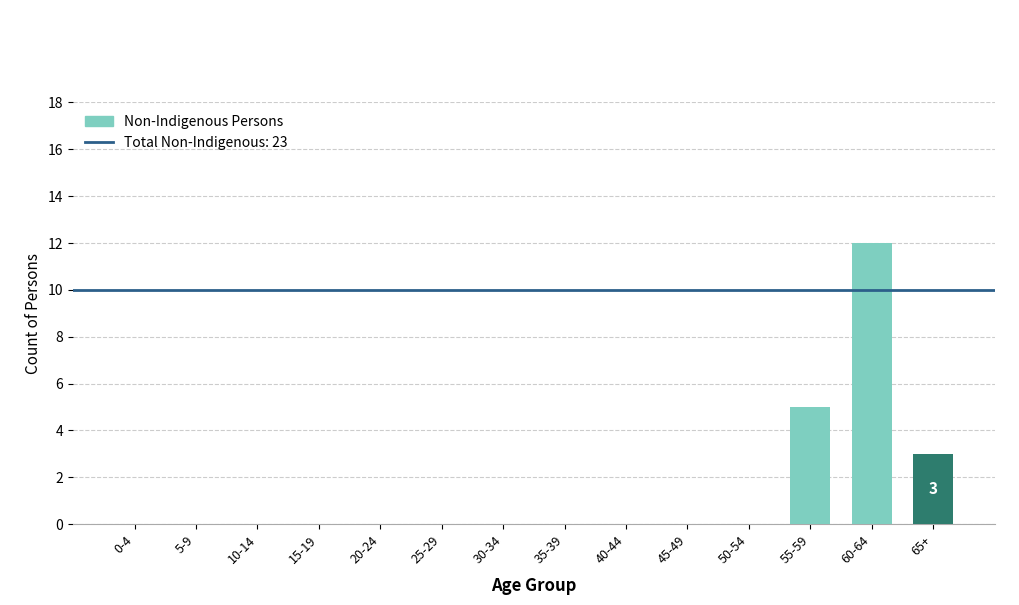

Reading left to right, extract all data points from this chart.

0	0	0	0	0	0	0	0	0	0	0	5	12	3